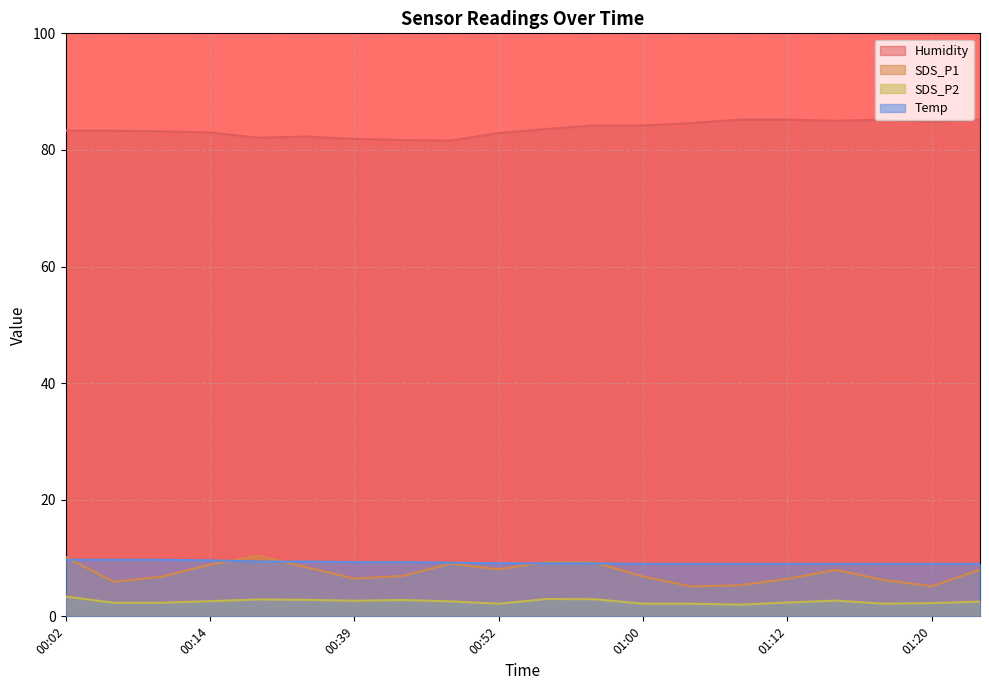

True or false: SDS_P1 has more than 0 interior local peaks.

True